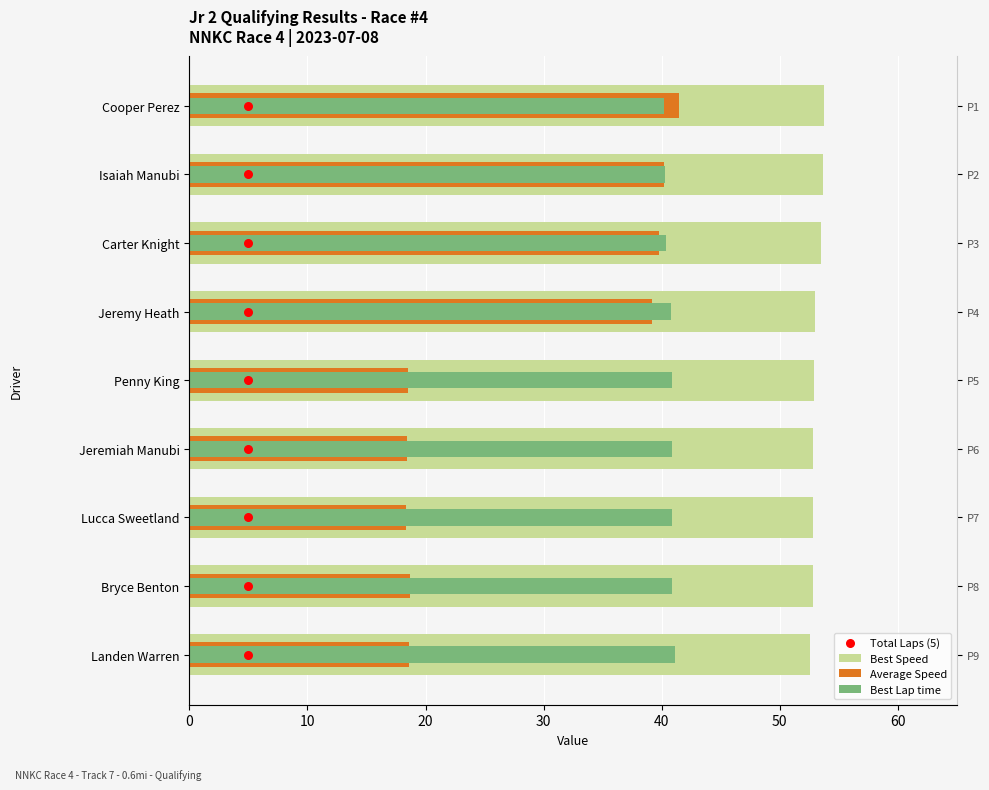

Which series reaches the maximum Y coordinate?

Best Speed